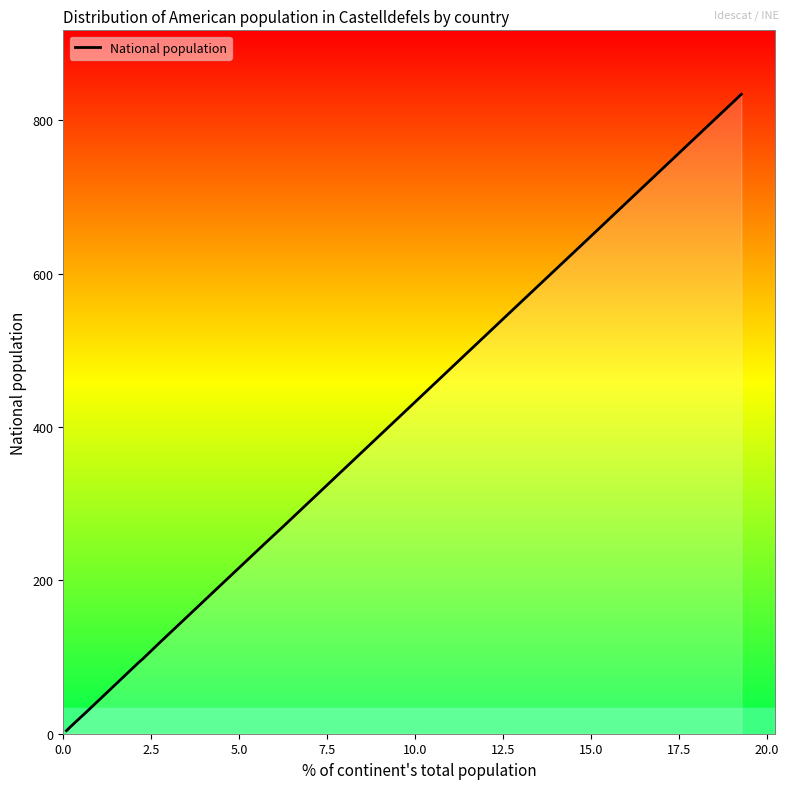

True or false: there are more than 0 points higher than both neighbors.

False